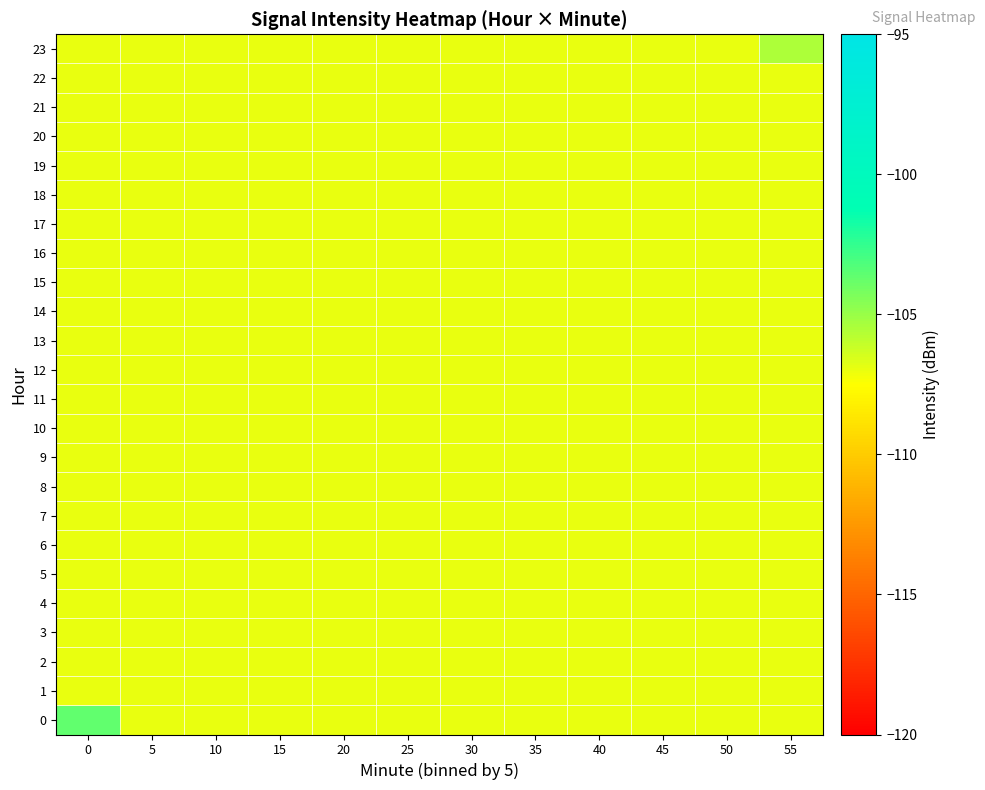

Reading right to left, transcribe all the data shown in this chart.

0: 55=-107.0	50=-107.0	45=-107.0	40=-107.0	35=-107.0	30=-107.0	25=-107.0	20=-107.0	15=-107.0	10=-107.0	5=-107.0	0=-103.6
1: 55=-107.0	50=-107.0	45=-107.0	40=-107.0	35=-107.0	30=-107.0	25=-107.0	20=-107.0	15=-107.0	10=-107.0	5=-107.0	0=-107.0
2: 55=-107.0	50=-107.0	45=-107.0	40=-107.0	35=-107.0	30=-107.0	25=-107.0	20=-107.0	15=-107.0	10=-107.0	5=-107.0	0=-107.0
3: 55=-107.0	50=-107.0	45=-107.0	40=-107.0	35=-107.0	30=-107.0	25=-107.0	20=-107.0	15=-107.0	10=-107.0	5=-107.0	0=-107.0
4: 55=-107.0	50=-107.0	45=-107.0	40=-107.0	35=-107.0	30=-107.0	25=-107.0	20=-107.0	15=-107.0	10=-107.0	5=-107.0	0=-107.0
5: 55=-107.0	50=-107.0	45=-107.0	40=-107.0	35=-107.0	30=-107.0	25=-107.0	20=-107.0	15=-107.0	10=-107.0	5=-107.0	0=-107.0
6: 55=-107.0	50=-107.0	45=-107.0	40=-107.0	35=-107.0	30=-107.0	25=-107.0	20=-107.0	15=-107.0	10=-107.0	5=-107.0	0=-107.0
7: 55=-107.0	50=-107.0	45=-107.0	40=-107.0	35=-107.0	30=-107.0	25=-107.0	20=-107.0	15=-107.0	10=-107.0	5=-107.0	0=-107.0
8: 55=-107.0	50=-107.0	45=-107.0	40=-107.0	35=-107.0	30=-107.0	25=-107.0	20=-107.0	15=-107.0	10=-107.0	5=-107.0	0=-107.0
9: 55=-107.0	50=-107.0	45=-107.0	40=-107.0	35=-107.0	30=-107.0	25=-107.0	20=-107.0	15=-107.0	10=-107.0	5=-107.0	0=-107.0
10: 55=-107.0	50=-107.0	45=-107.0	40=-107.0	35=-107.0	30=-107.0	25=-107.0	20=-107.0	15=-107.0	10=-107.0	5=-107.0	0=-107.0
11: 55=-107.0	50=-107.0	45=-107.0	40=-107.0	35=-107.0	30=-107.0	25=-107.0	20=-107.0	15=-107.0	10=-107.0	5=-107.0	0=-107.0
12: 55=-107.0	50=-107.0	45=-107.0	40=-107.0	35=-107.0	30=-107.0	25=-107.0	20=-107.0	15=-107.0	10=-107.0	5=-107.0	0=-107.0
13: 55=-107.0	50=-107.0	45=-107.0	40=-107.0	35=-107.0	30=-107.0	25=-107.0	20=-107.0	15=-107.0	10=-107.0	5=-107.0	0=-107.0
14: 55=-107.0	50=-107.0	45=-107.0	40=-107.0	35=-107.0	30=-107.0	25=-107.0	20=-107.0	15=-107.0	10=-107.0	5=-107.0	0=-107.0
15: 55=-107.0	50=-107.0	45=-107.0	40=-107.0	35=-107.0	30=-107.0	25=-107.0	20=-107.0	15=-107.0	10=-107.0	5=-107.0	0=-107.0
16: 55=-107.0	50=-107.0	45=-107.0	40=-107.0	35=-107.0	30=-107.0	25=-107.0	20=-107.0	15=-107.0	10=-107.0	5=-107.0	0=-107.0
17: 55=-107.0	50=-107.0	45=-107.0	40=-107.0	35=-107.0	30=-107.0	25=-107.0	20=-107.0	15=-107.0	10=-107.0	5=-107.0	0=-107.0
18: 55=-107.0	50=-107.0	45=-107.0	40=-107.0	35=-107.0	30=-107.0	25=-107.0	20=-107.0	15=-107.0	10=-107.0	5=-107.0	0=-107.0
19: 55=-107.0	50=-107.0	45=-107.0	40=-107.0	35=-107.0	30=-107.0	25=-107.0	20=-107.0	15=-107.0	10=-107.0	5=-107.0	0=-107.0
20: 55=-107.0	50=-107.0	45=-107.0	40=-107.0	35=-107.0	30=-107.0	25=-107.0	20=-107.0	15=-107.0	10=-107.0	5=-107.0	0=-107.0
21: 55=-107.0	50=-107.0	45=-107.0	40=-107.0	35=-107.0	30=-107.0	25=-107.0	20=-107.0	15=-107.0	10=-107.0	5=-107.0	0=-107.0
22: 55=-107.0	50=-107.0	45=-107.0	40=-107.0	35=-107.0	30=-107.0	25=-107.0	20=-107.0	15=-107.0	10=-107.0	5=-107.0	0=-107.0
23: 55=-105.5	50=-107.0	45=-107.0	40=-107.0	35=-107.0	30=-107.0	25=-107.0	20=-107.0	15=-107.0	10=-107.0	5=-107.0	0=-107.0